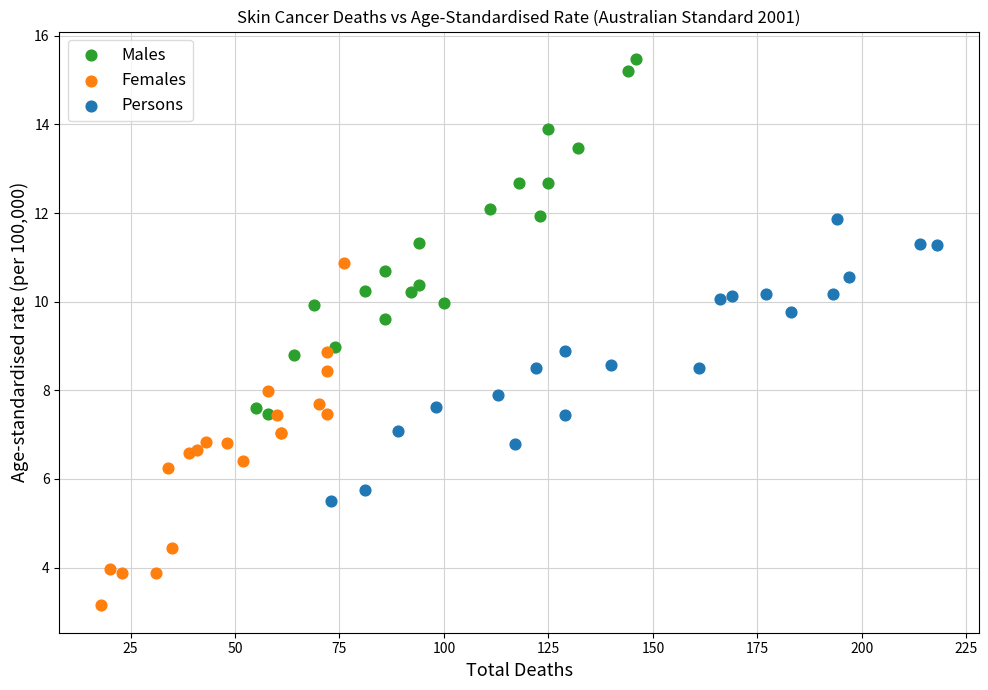

Which series contains the lowest Y value?

Females